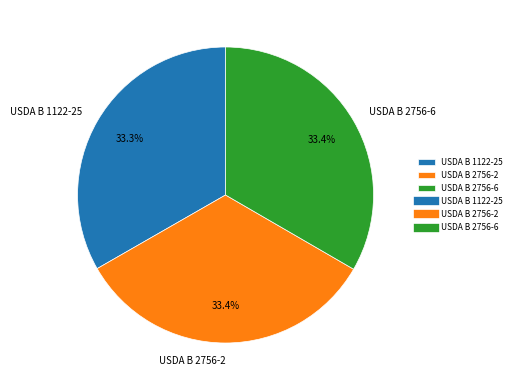

Does any single category account for the majority?

No